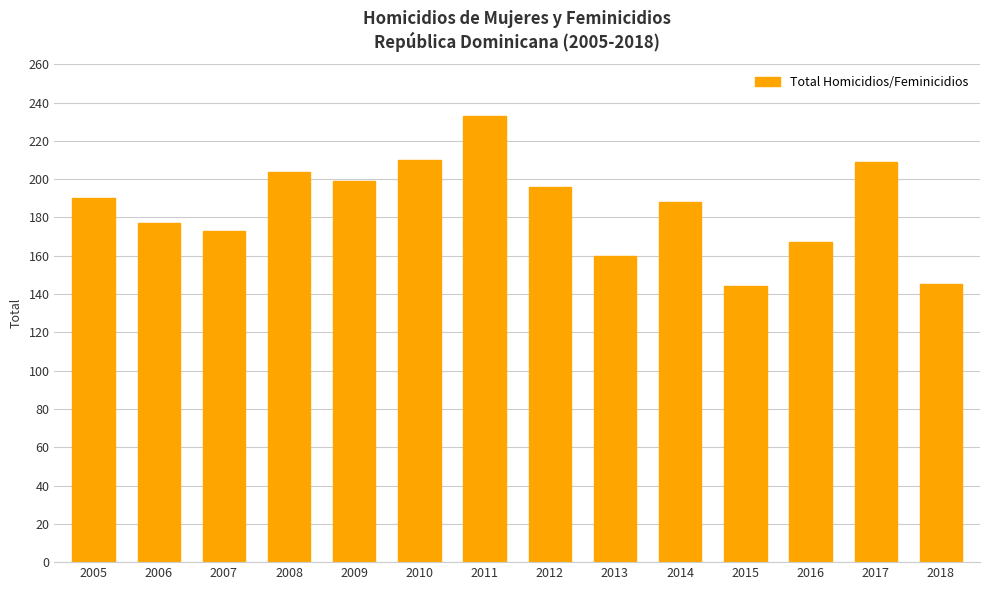

What is the sum of the values at 2016 and 2018?

312